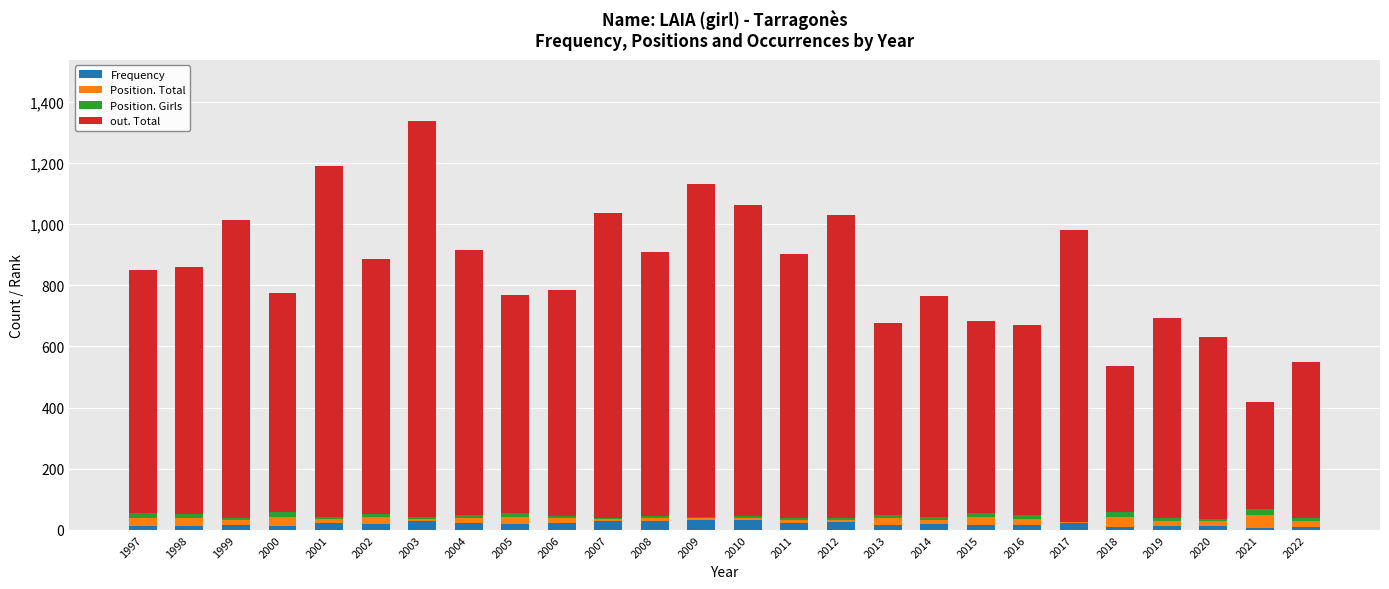

What is the maximum value for Frequency?

34